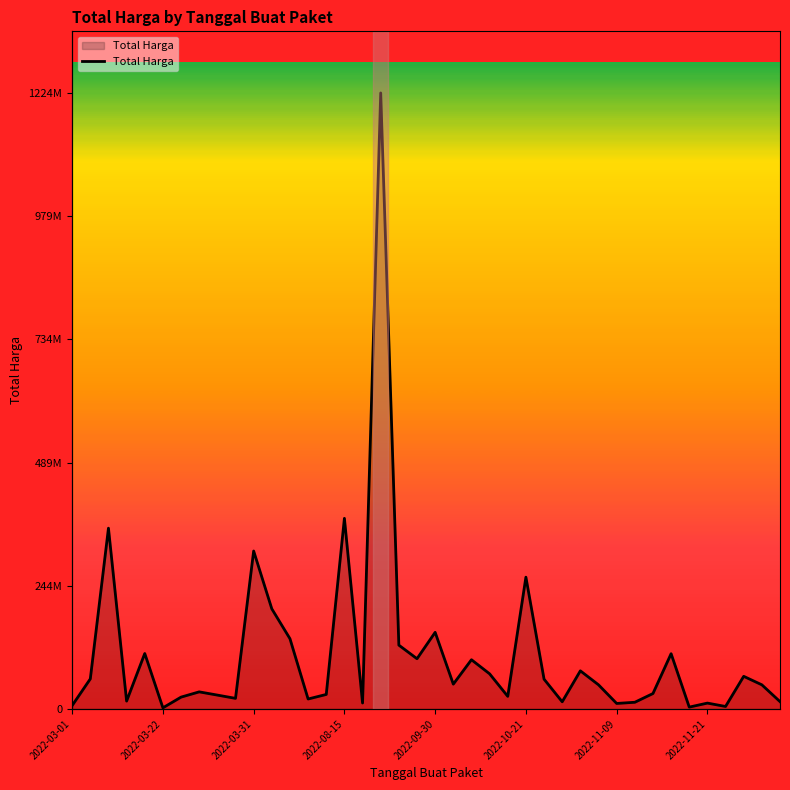

How many interior local peaks (higher than both neighbors) does the data have?

13